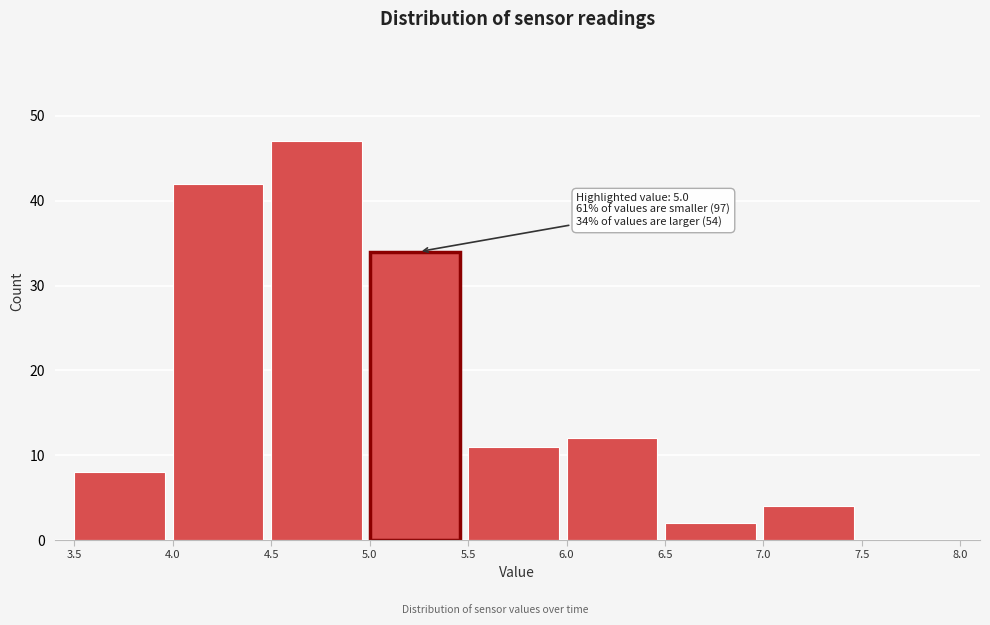

Over which range of the x-axis is the bar tallest?

4.5 to 5.0